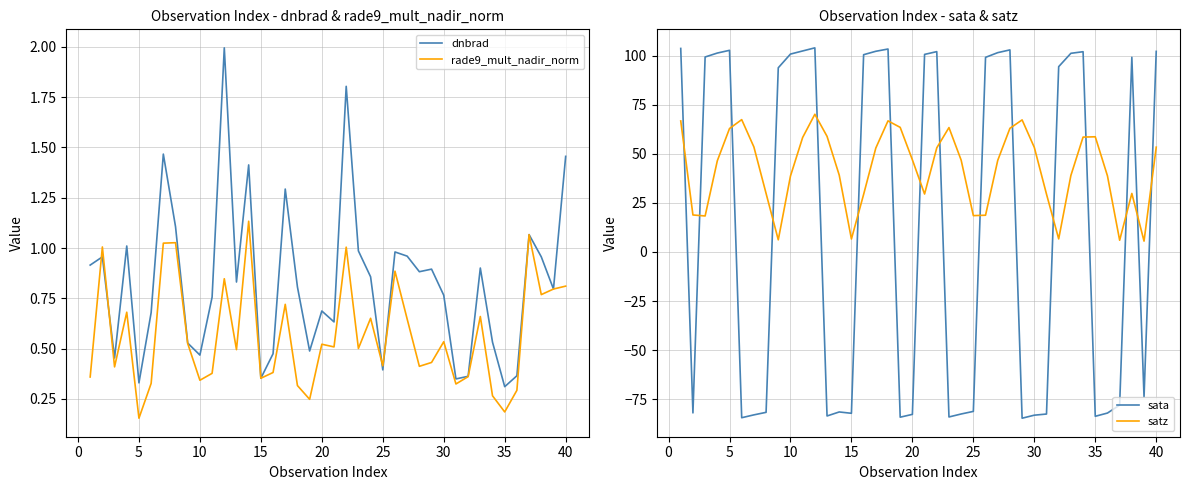

How many intersections are there between satz and sata?

16